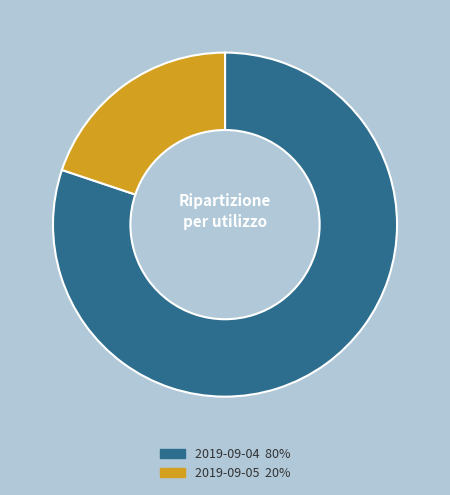

Rank the categories by value from lowest to highest.

2019-09-05, 2019-09-04